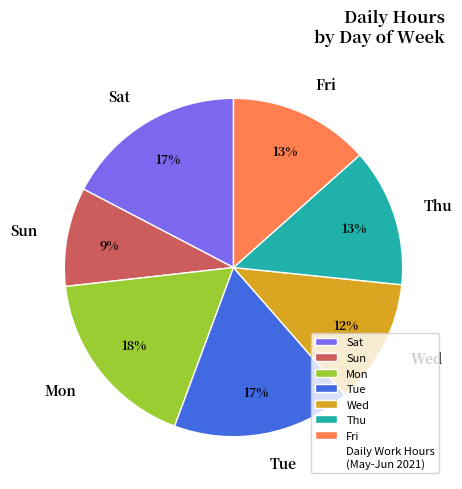

How many segments does this pie chart have?

7